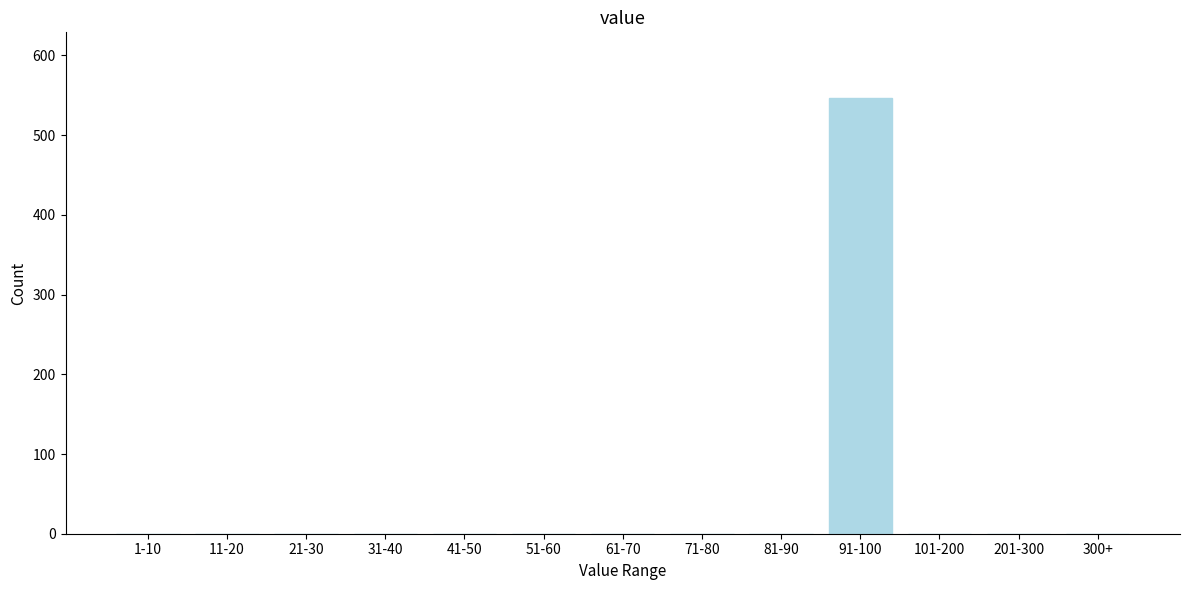

Reading left to right, list all the values displayed in this chart.

1-10=0	11-20=0	21-30=0	31-40=0	41-50=0	51-60=0	61-70=0	71-80=0	81-90=0	91-100=547	101-200=0	201-300=0	300+=0